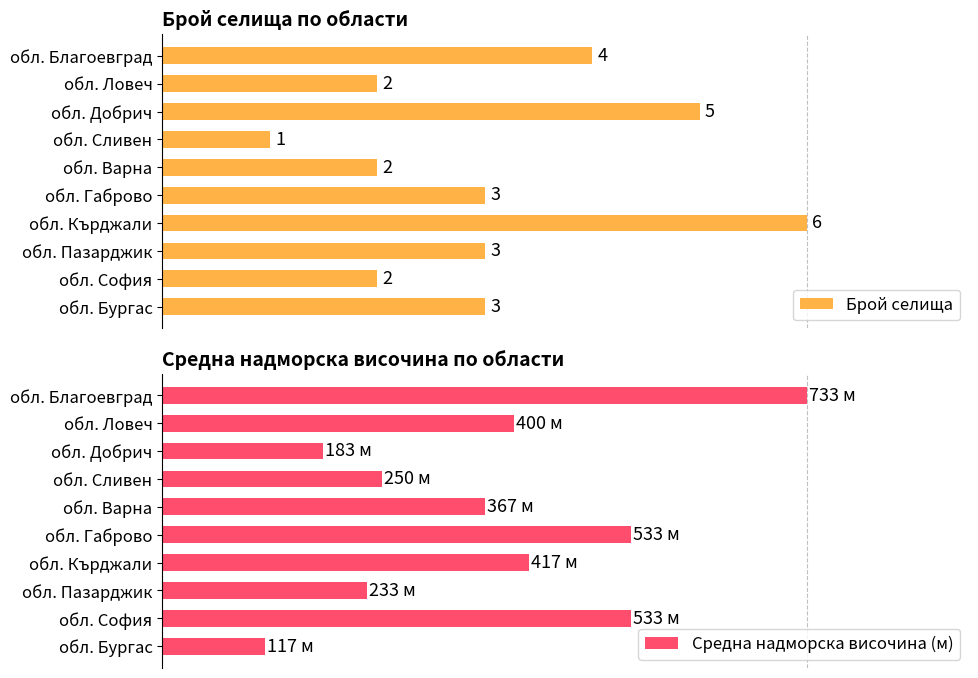

Are the bars horizontal?

Yes